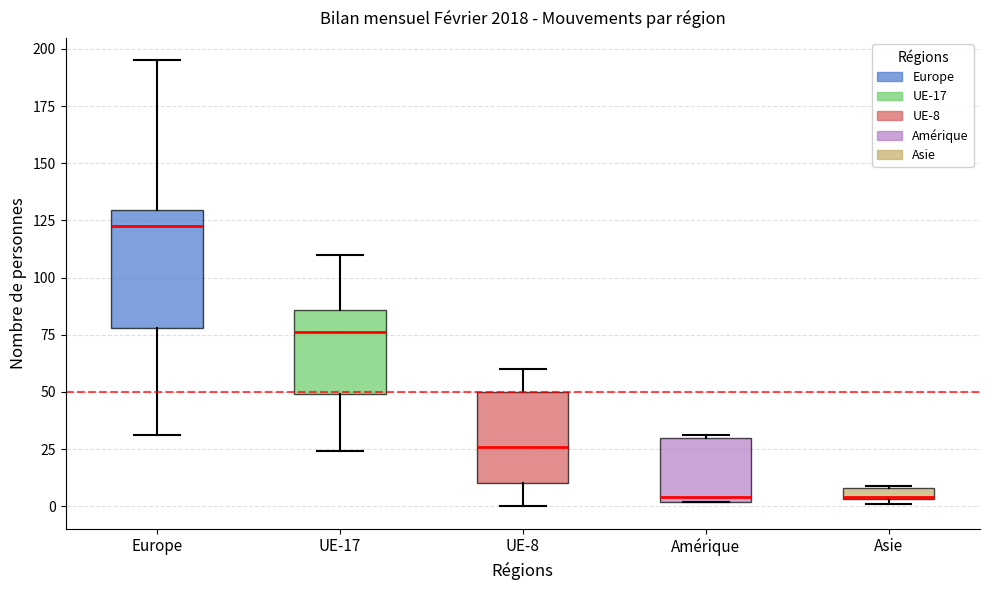

Where is the lower edge of the box for Asie on the y-axis? The values are not printed on the chart, so give them approximately, as read against the axis.

5